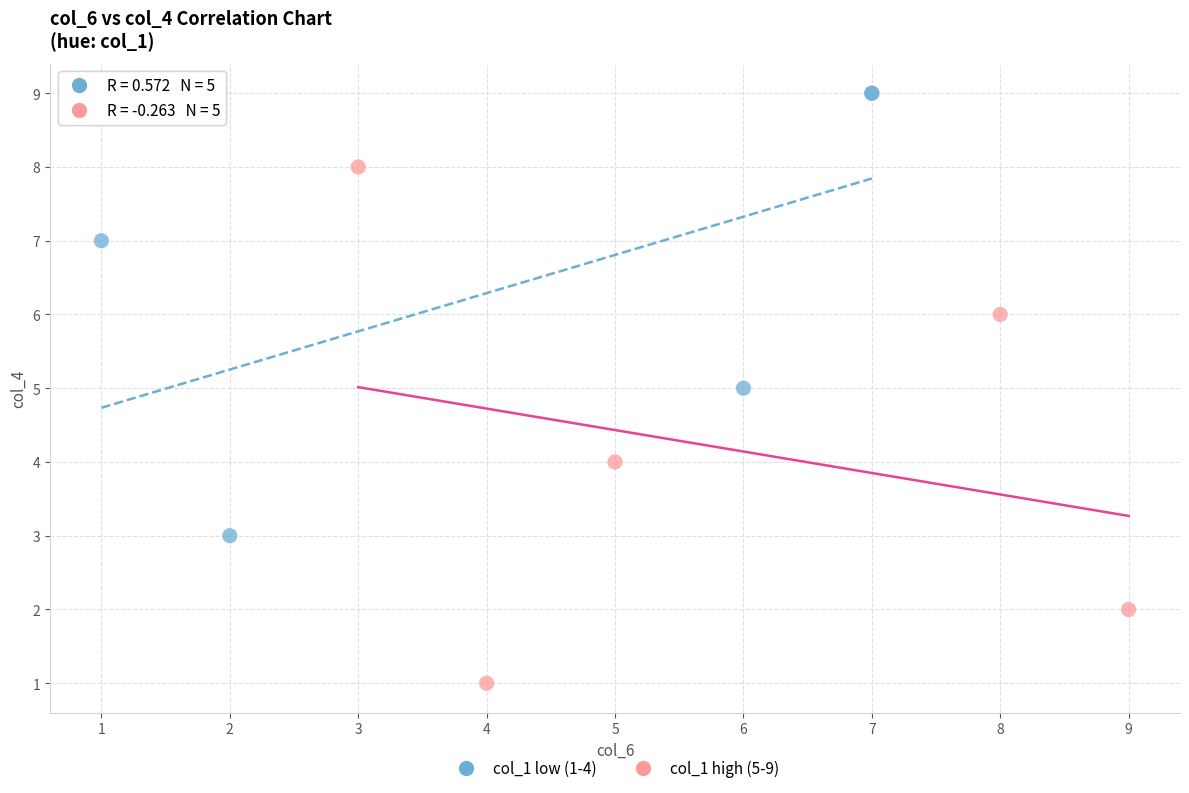

Which series contains the lowest Y value?

col_1 high (5-9)